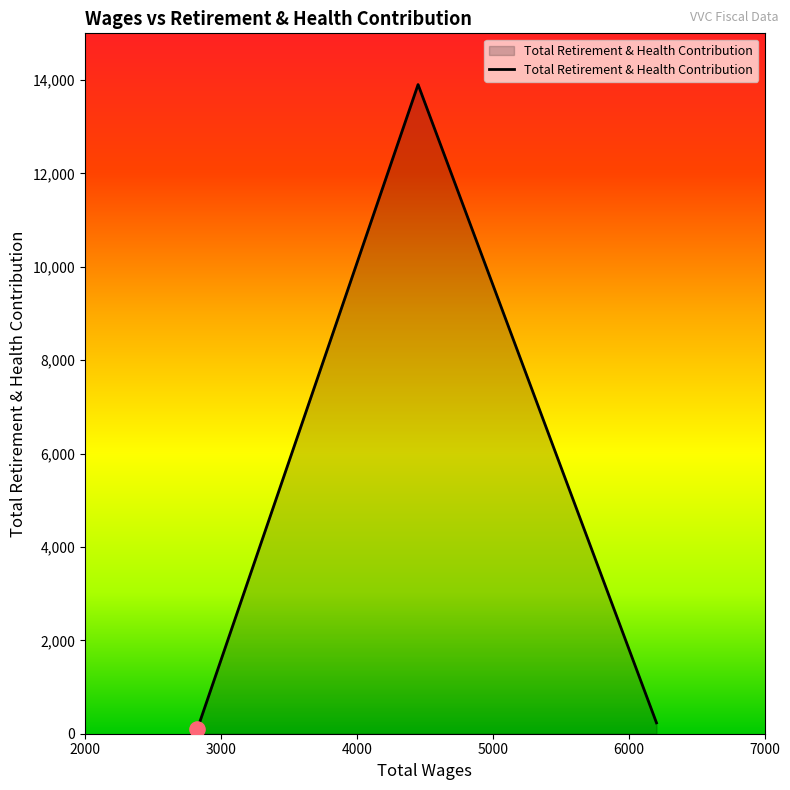

What is the difference between the maximum and minimum values?

13797